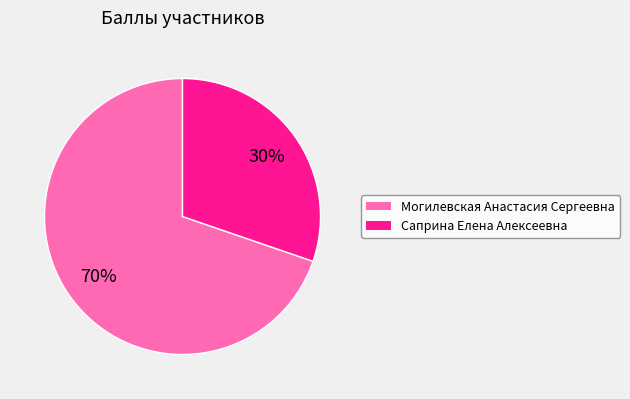

What percentage is the Саприна Елена Алексеевна slice, to the nearest percent?

30%